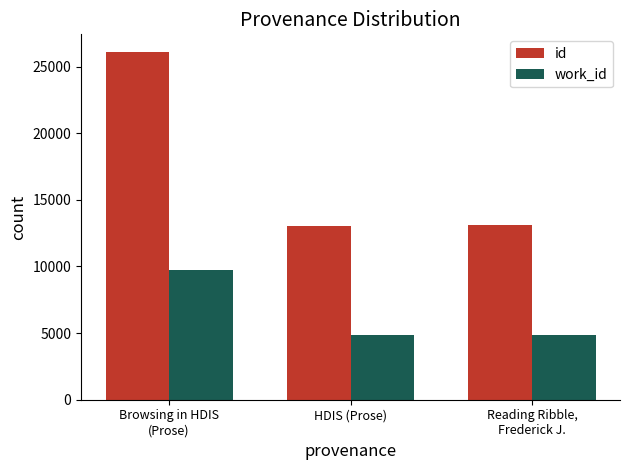

Which series has the widest spread of values?

id